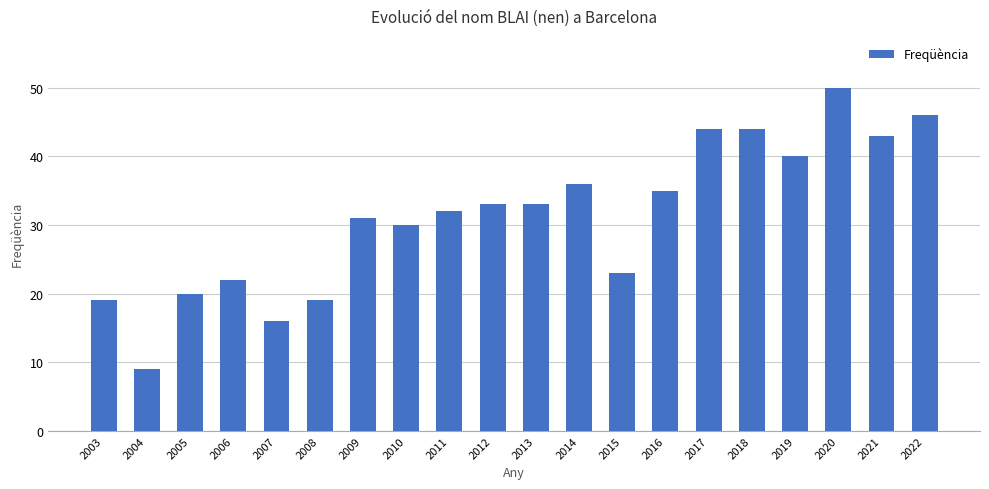

What is the smallest value displayed?

9